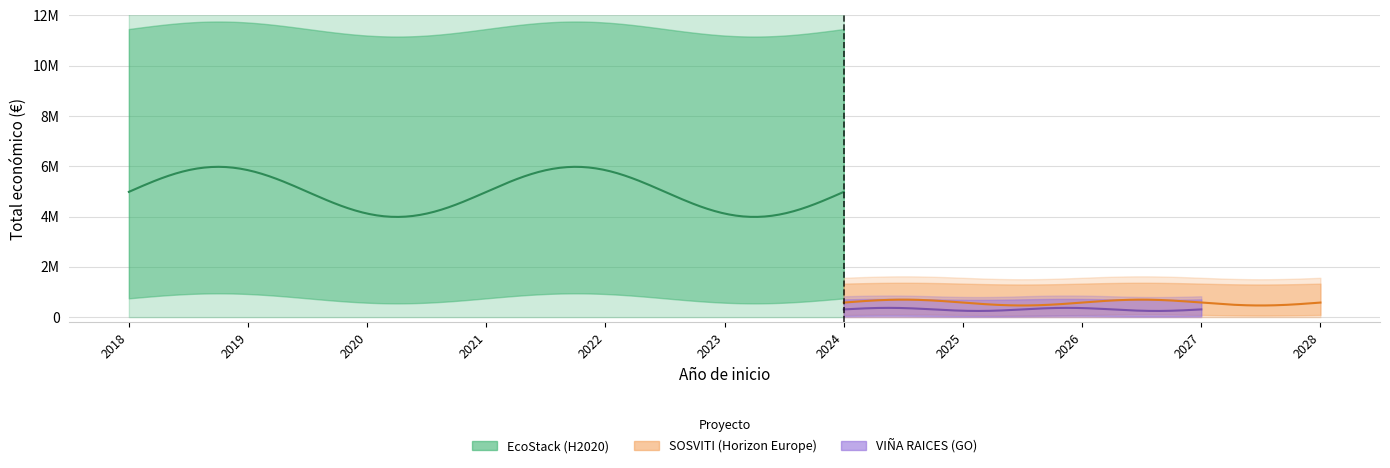

The Total económico series shows 817234 at 2024. True or false?

False